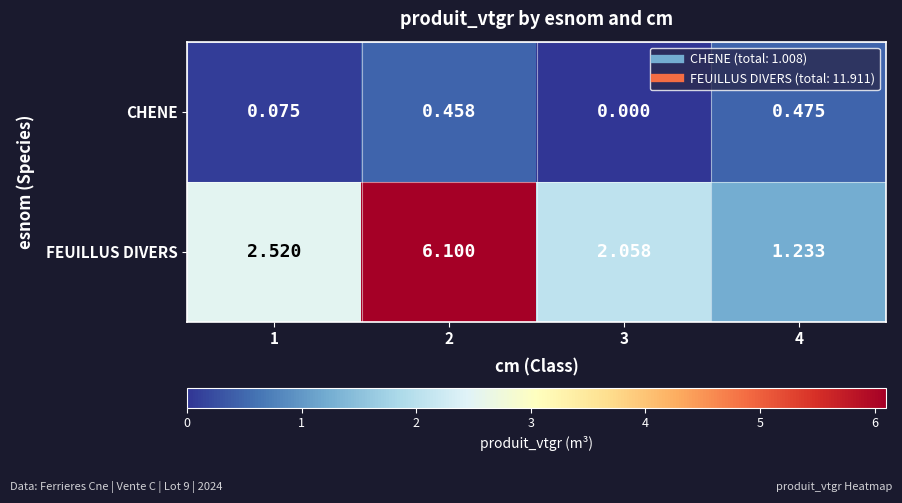

What is the spread (max minus min) of values at 1?

2.4